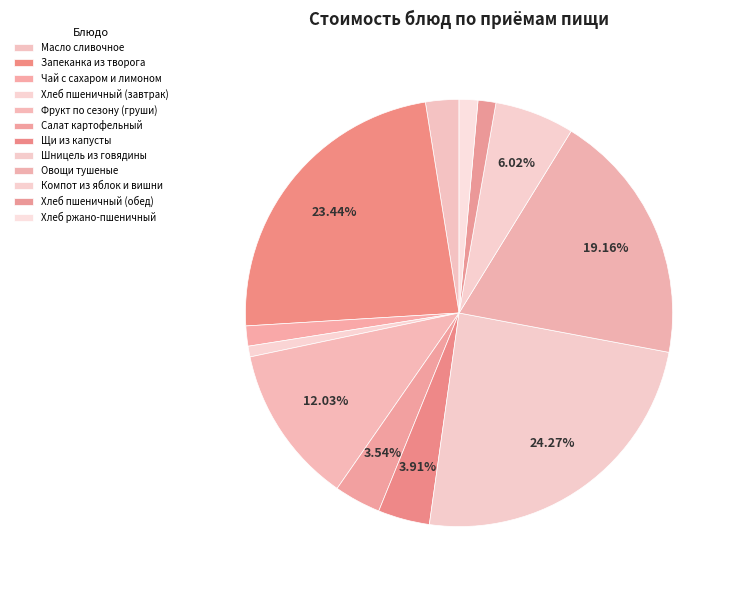

To the nearest percent, what percentage of the pie is Фрукт по сезону (груши)?

12%